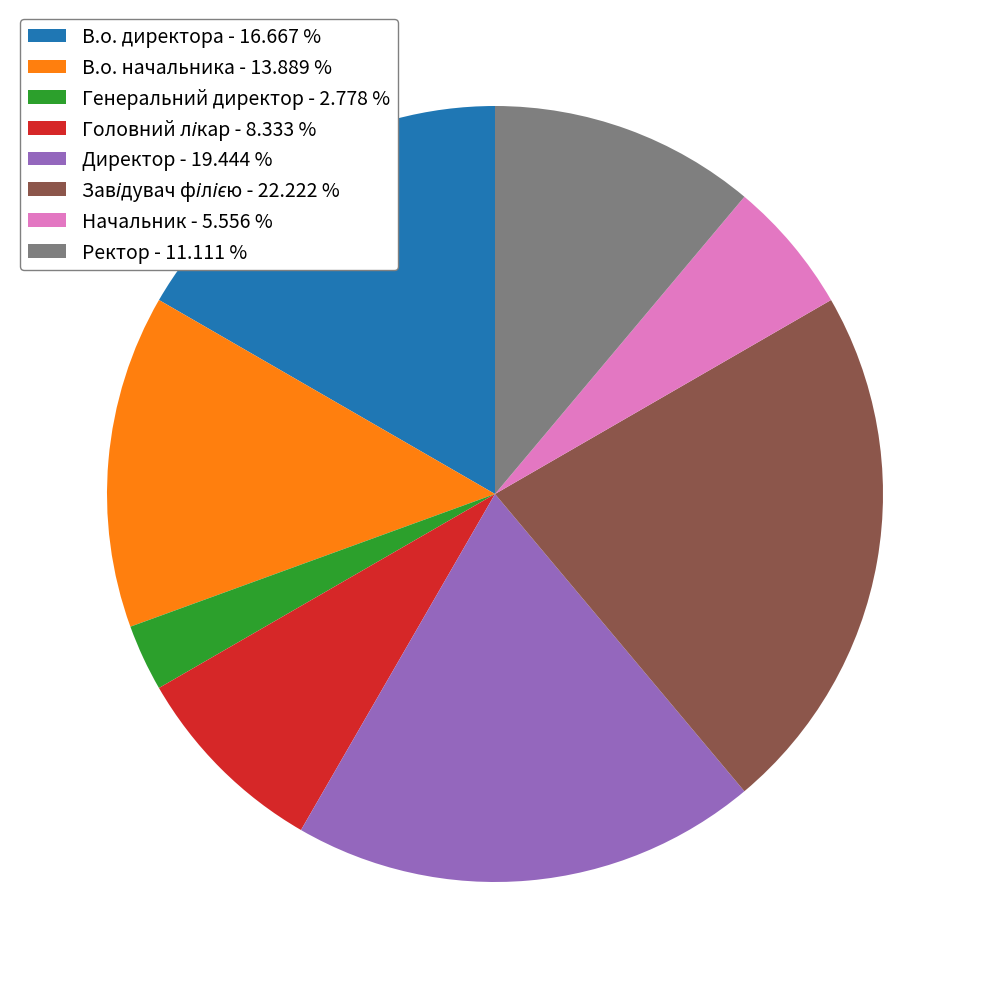

Approximately how many times larger is the value at В.о. директора - 16.667 % compared to Начальник - 5.556 %?

3.0